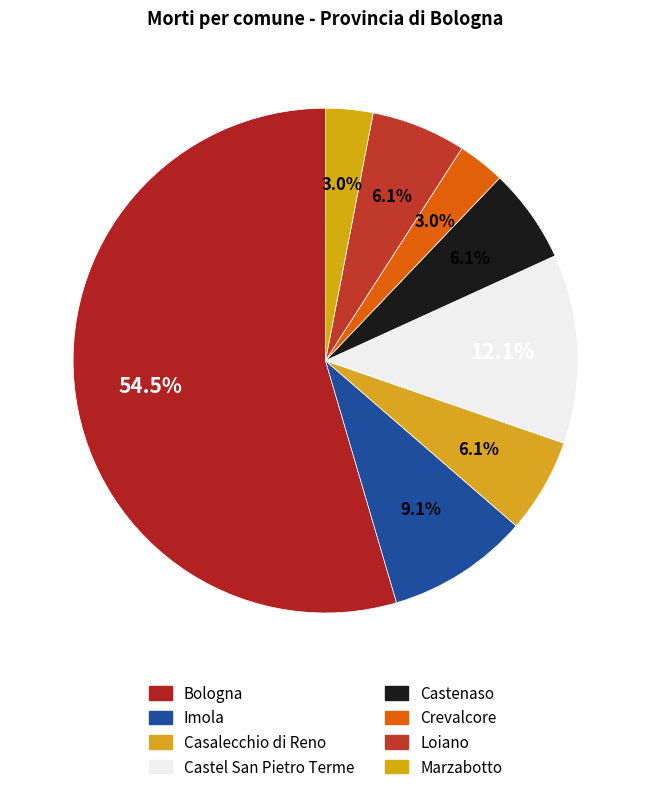

To the nearest percent, what is the combined percentage of Casalecchio di Reno and Crevalcore?

9%